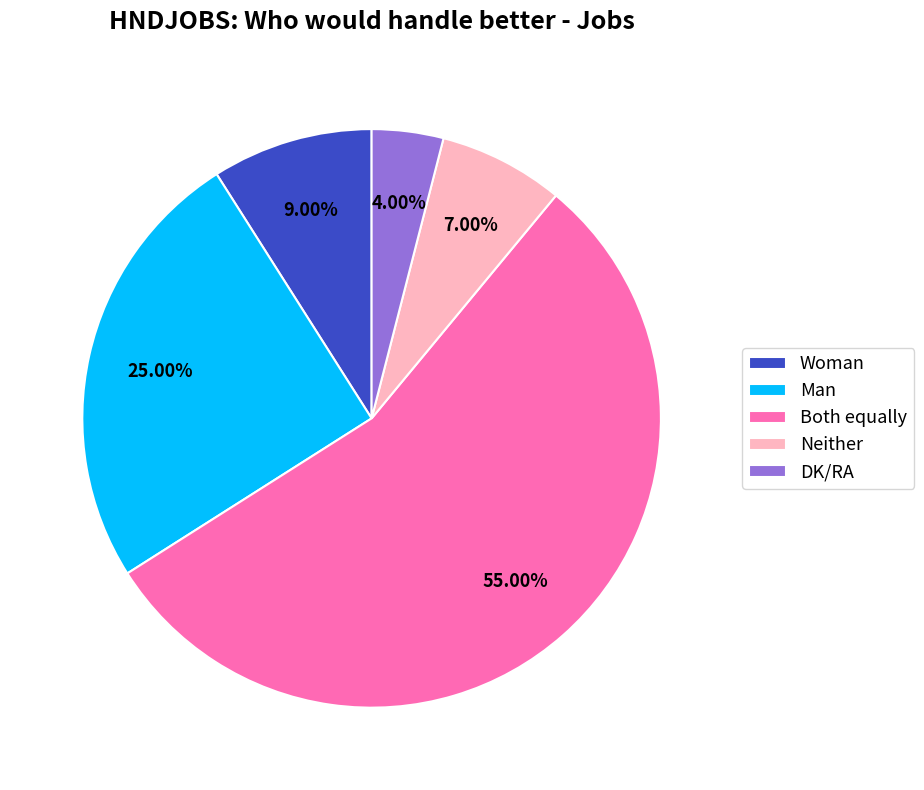

Which category has the biggest portion of the pie?

Both equally